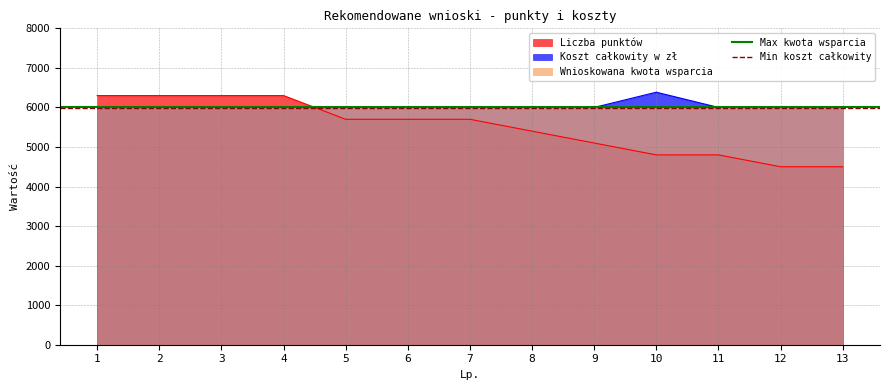

At which label does Max kwota wsparcia reach its minimum?

1